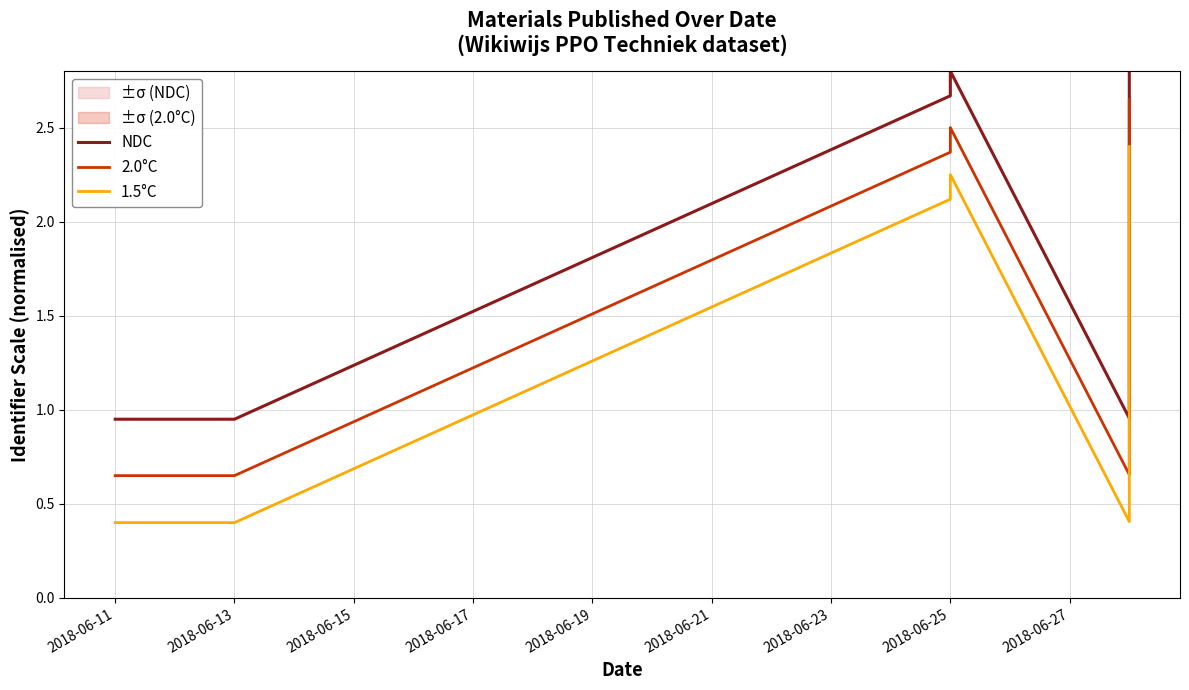

True or false: 1.5°C and NDC intersect in this chart.

False